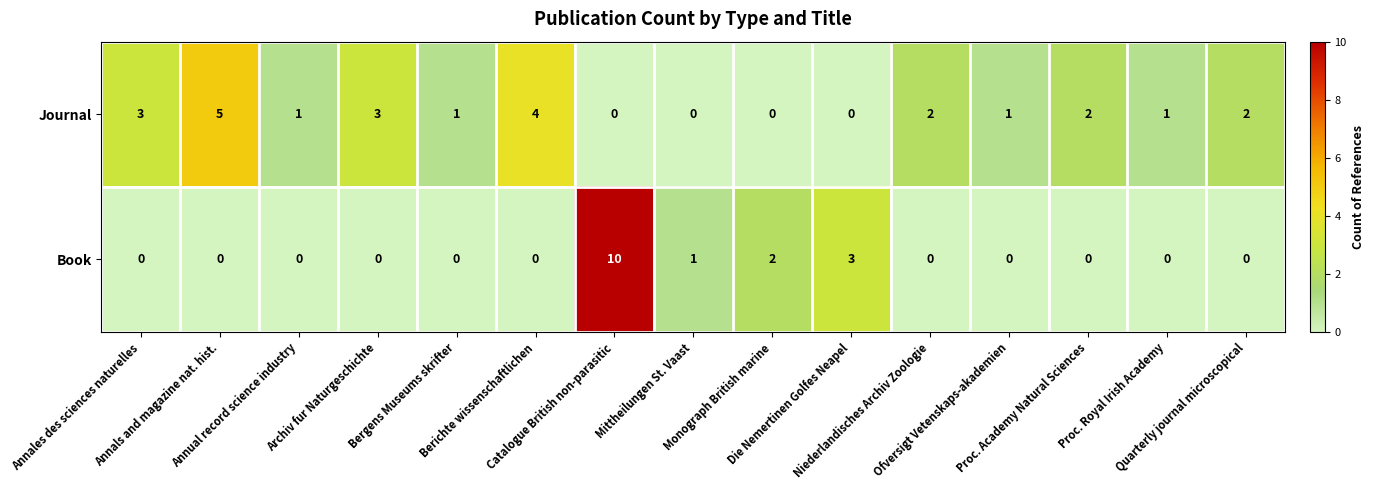

Which series has the widest spread of values?

Book